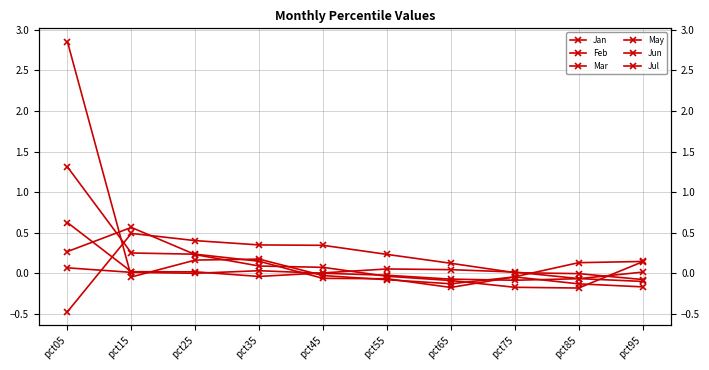

The value of Jul at pct25 is 0.4. True or false?

True